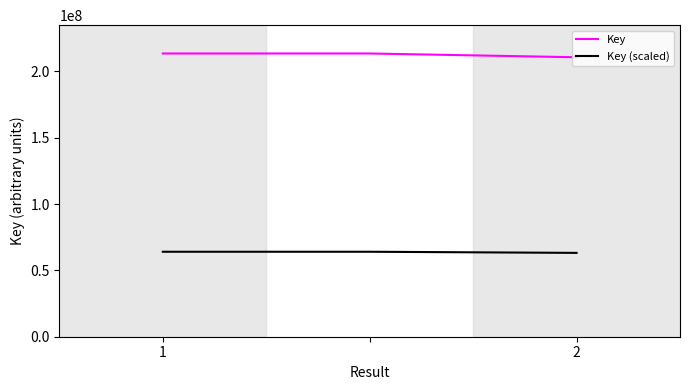

What is the sum of all Key (scaled) values?

191292059.1